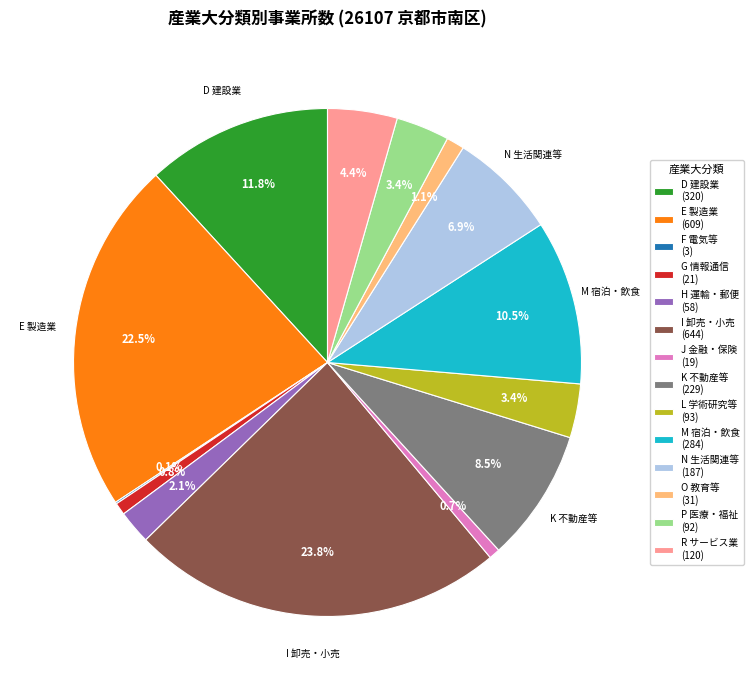

What portion of the pie excludes D 建設業 (320)?

88.2%